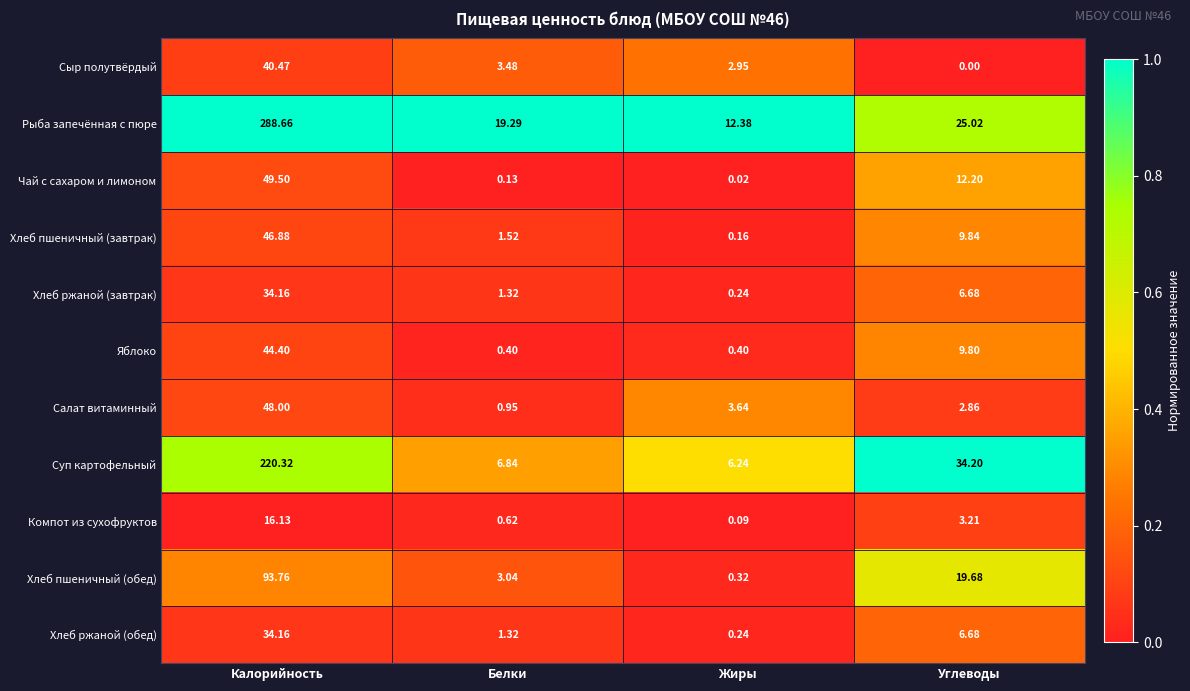

How many data points does each series have?

4